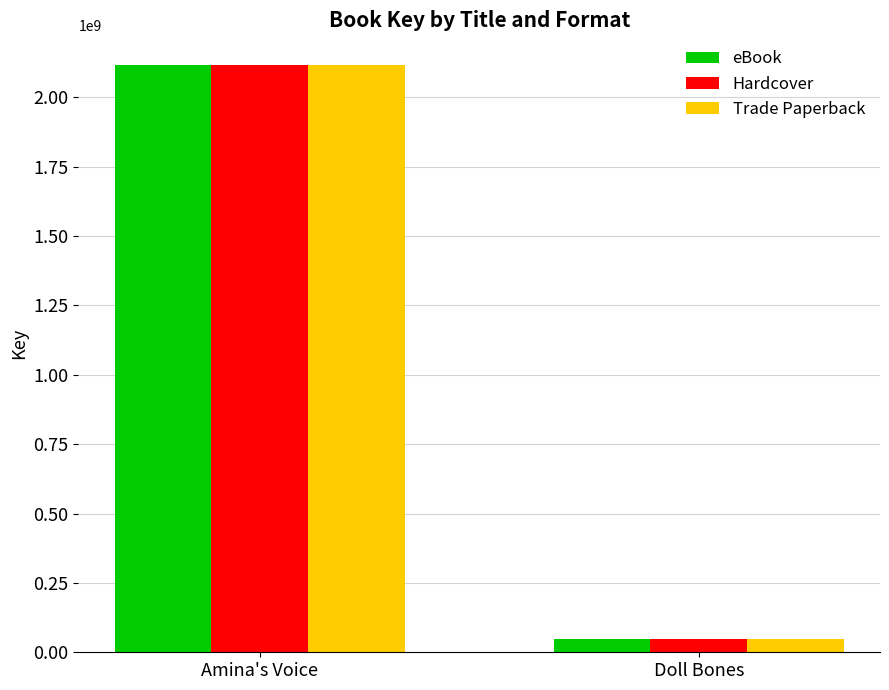

Count the number of data series in this chart.

3